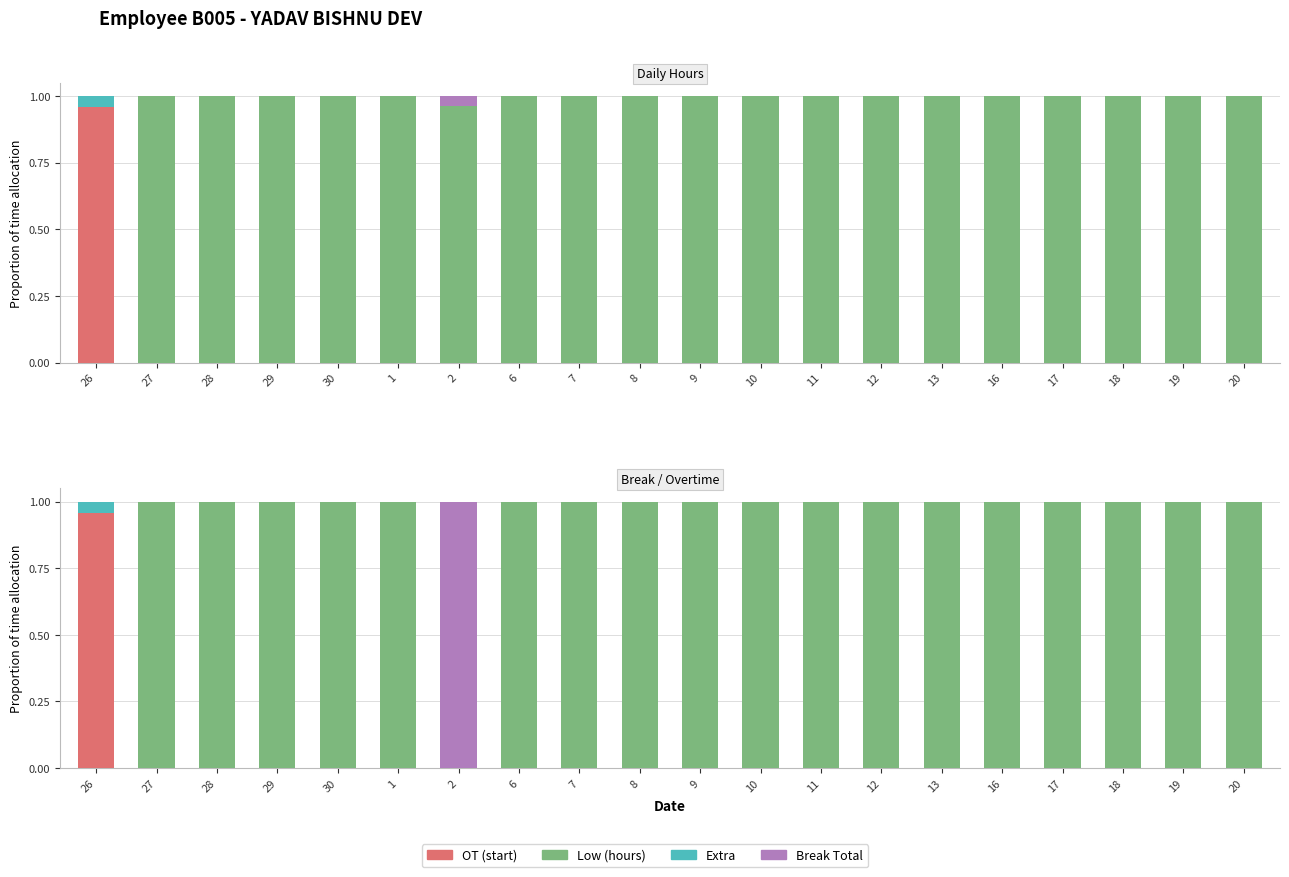

How many groups of bars are there?

20